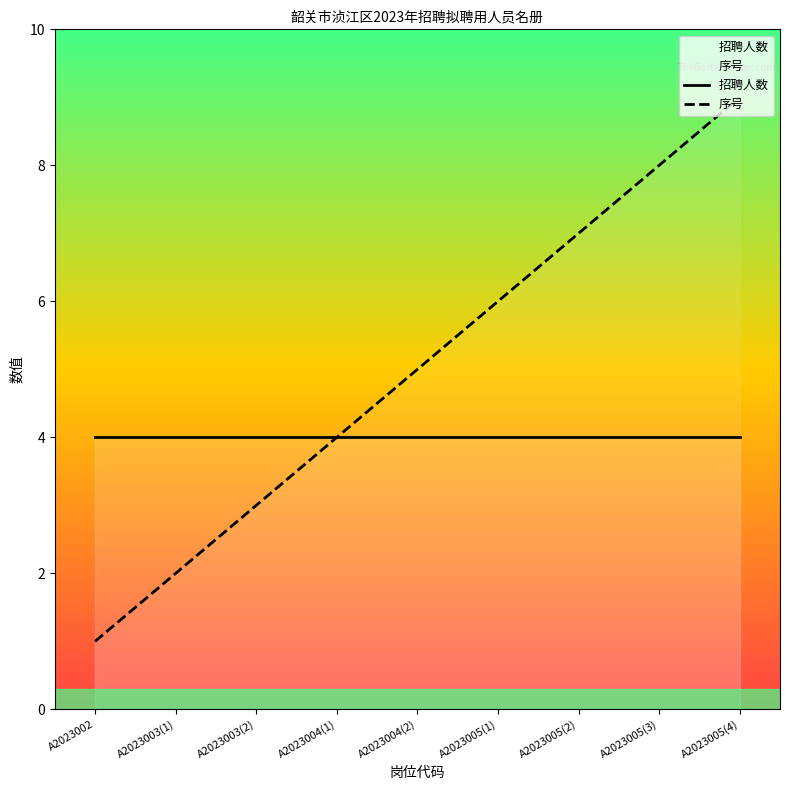

The 招聘人数 series shows 2 at A2023002. True or false?

False